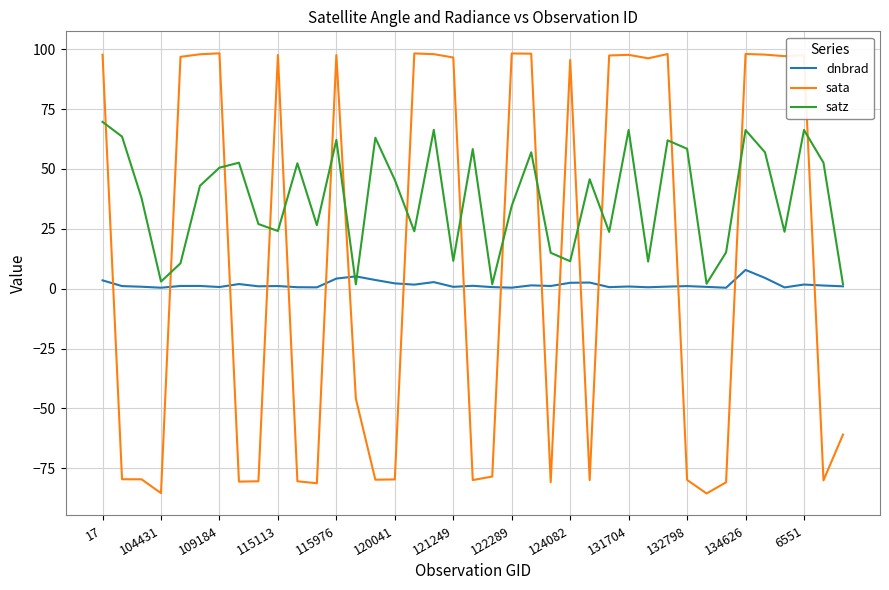

Which series has the largest range (max minus min)?

sata